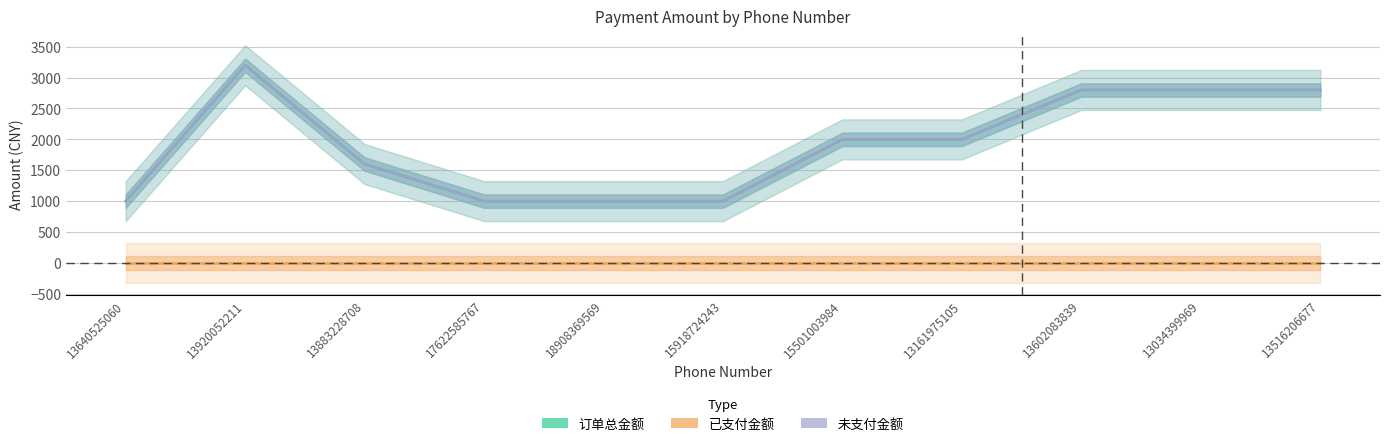

How many lines are shown in the chart?

3